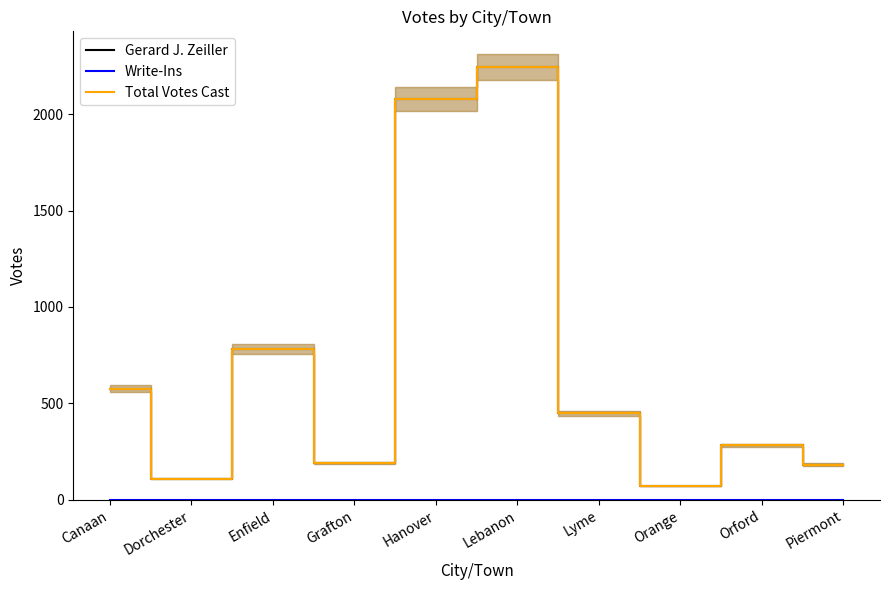

What position from the right is Orange?

3